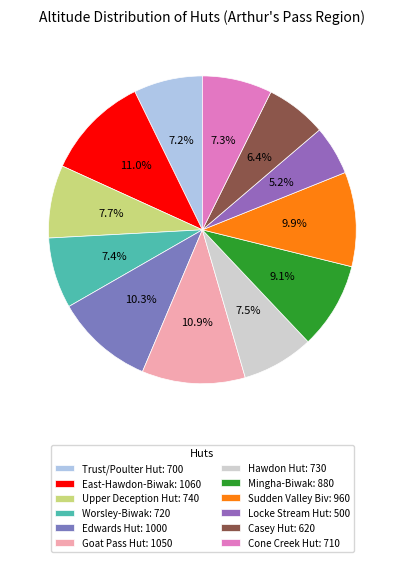

What portion of the pie excludes Mingha-Biwak?

90.9%